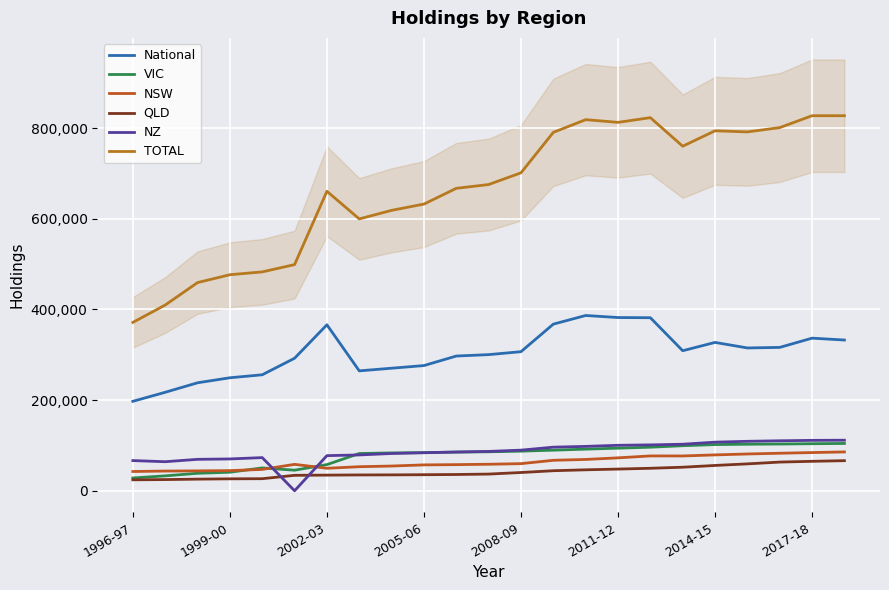

What is the sum of all National values?

6987650